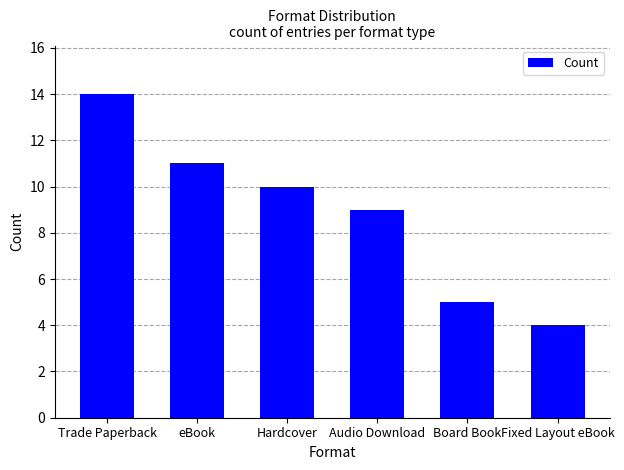

At which label is the value closest to 9?

Audio Download